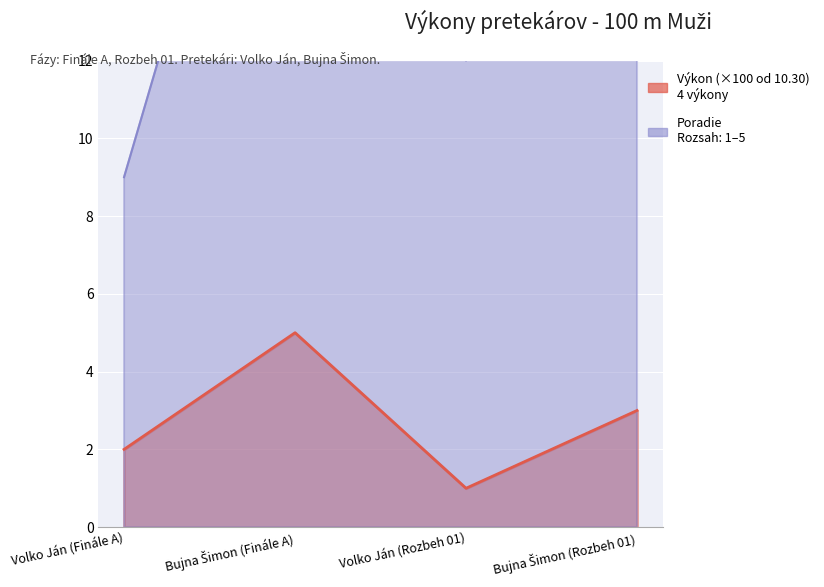

At how many categories does at least one series exceed 12?

2